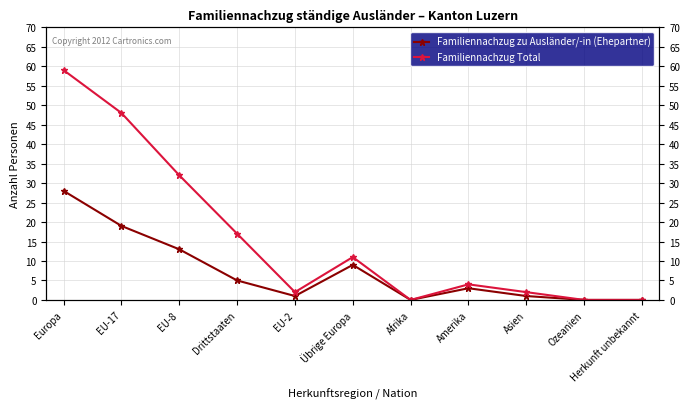

Reading left to right, what are all the values shown in this chart?

Familiennachzug zu Ausländer/-in (Ehepartner): Europa=28	EU-17=19	EU-8=13	Drittstaaten=5	EU-2=1	Übrige Europa=9	Afrika=0	Amerika=3	Asien=1	Ozeanien=0	Herkunft unbekannt=0
Familiennachzug Total: Europa=59	EU-17=48	EU-8=32	Drittstaaten=17	EU-2=2	Übrige Europa=11	Afrika=0	Amerika=4	Asien=2	Ozeanien=0	Herkunft unbekannt=0